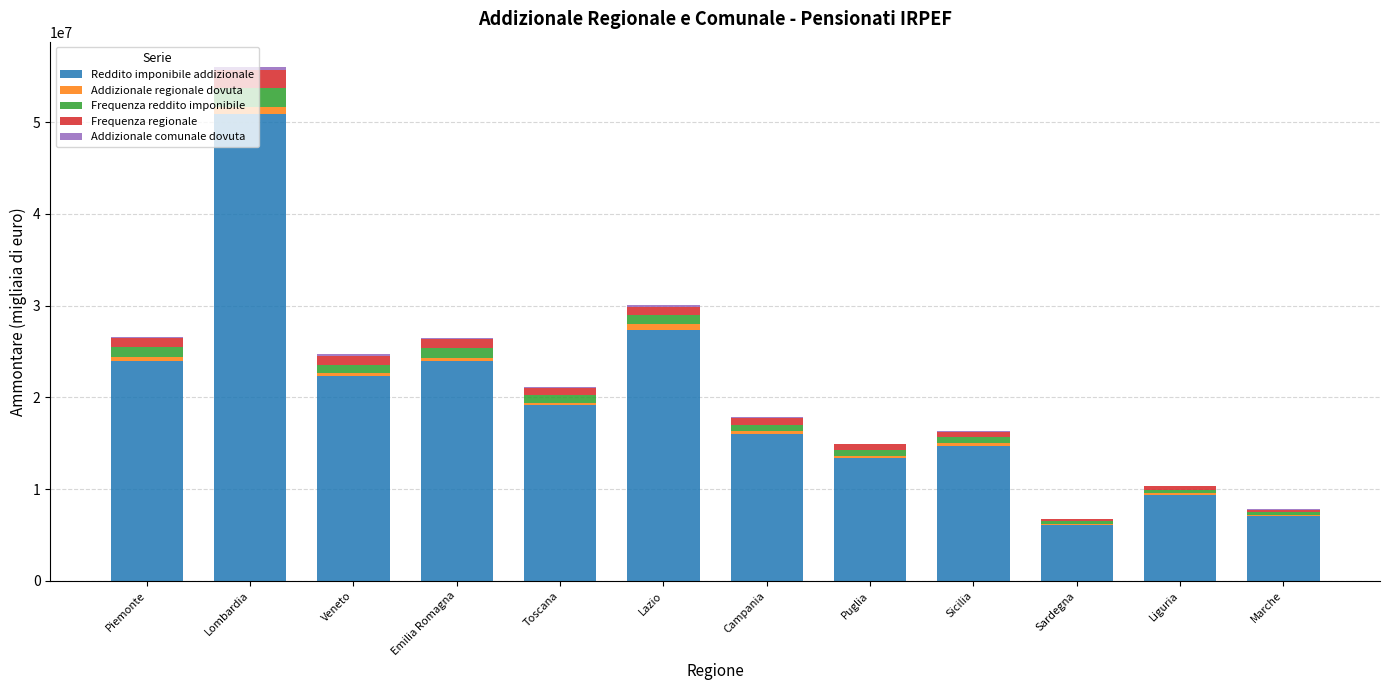

What is the highest value of the Reddito imponibile addizionale series?

50940146